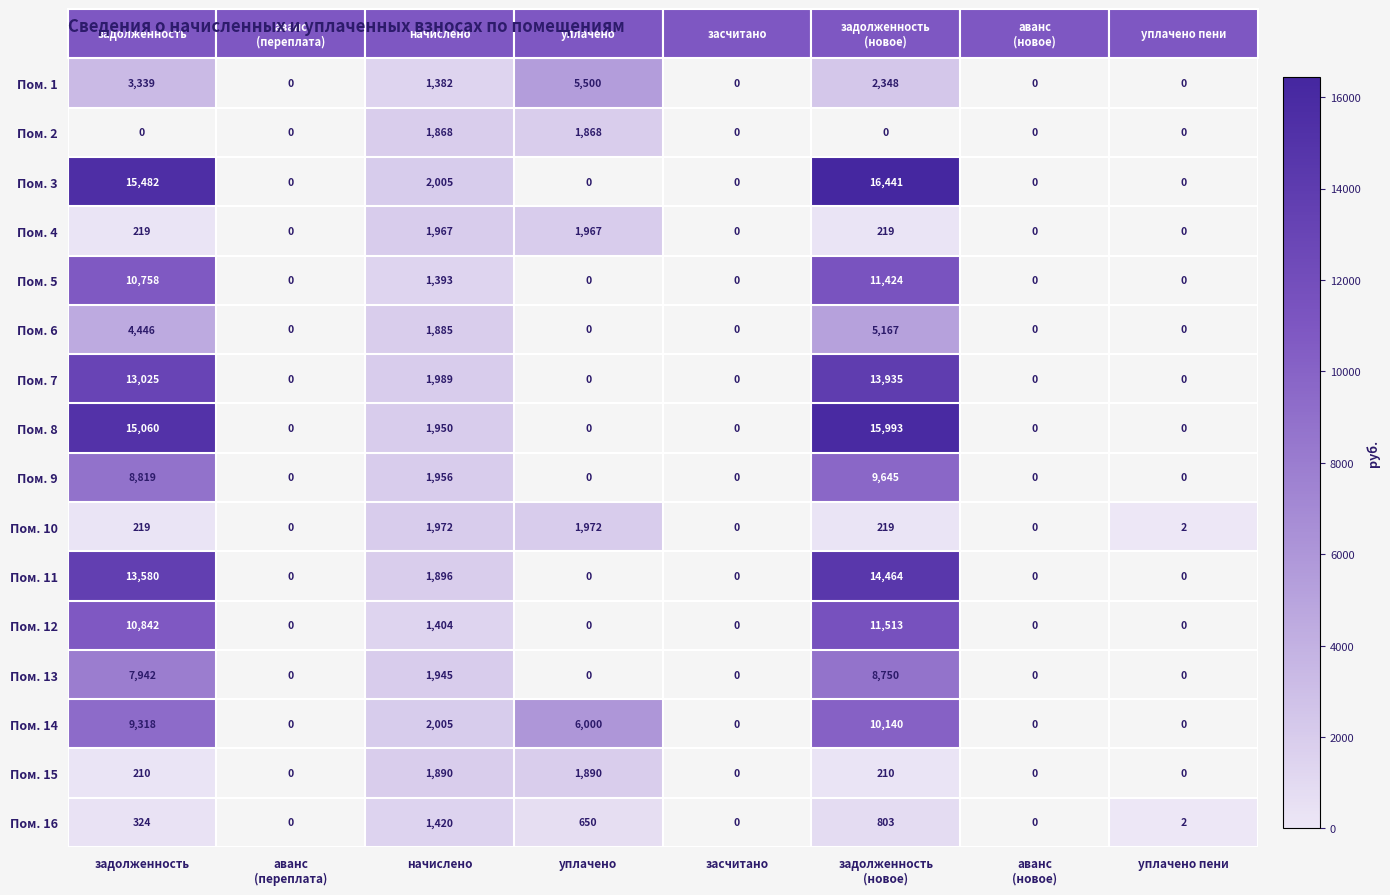

Which label corresponds to the largest value in the chart?

задолженность
(новое)